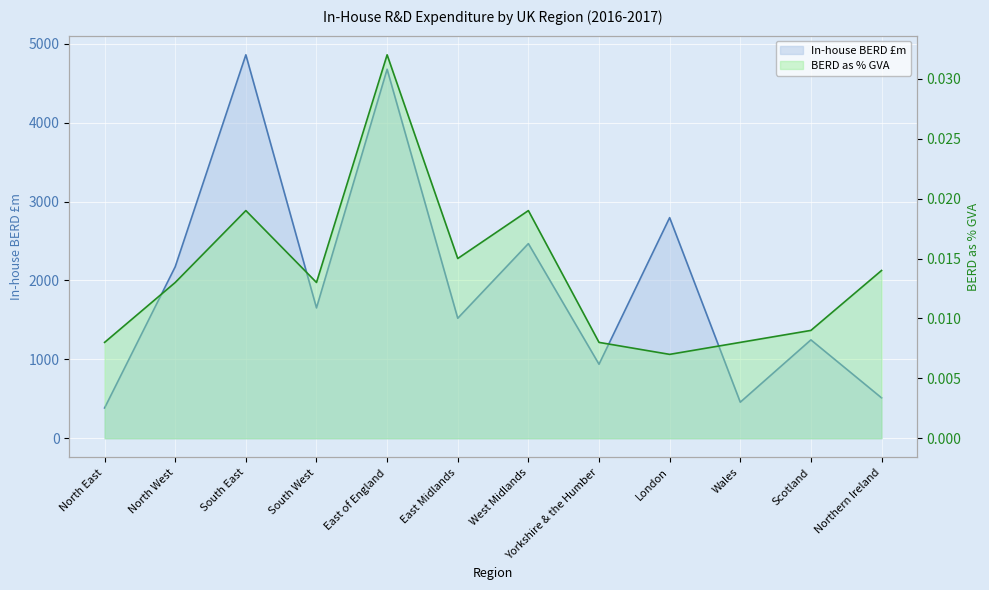

Which series has the largest total across all categories?

In-house BERD £m